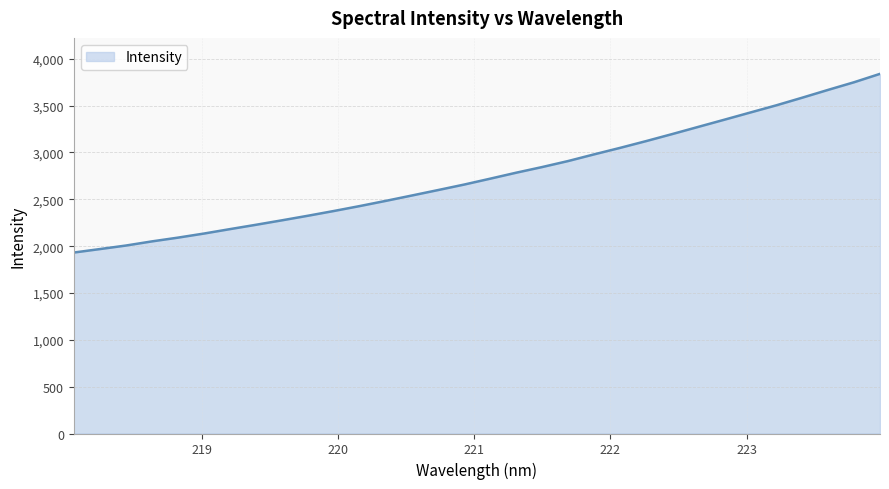

What is the difference between the maximum and minimum values?

1907.5